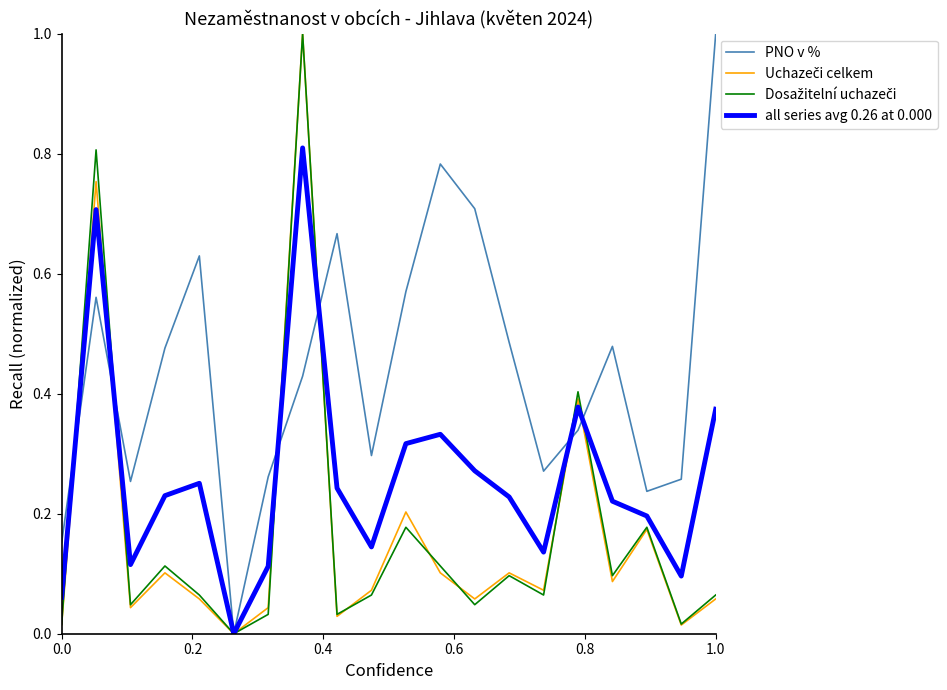

Which series has the largest total across all categories?

PNO v %